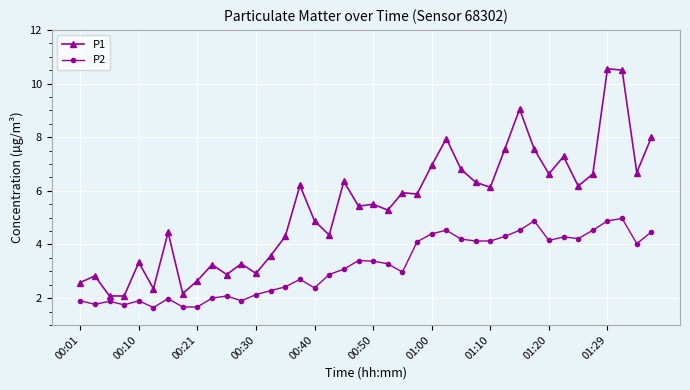

What is the value of the P2 point at the 20th from the left?

3.4